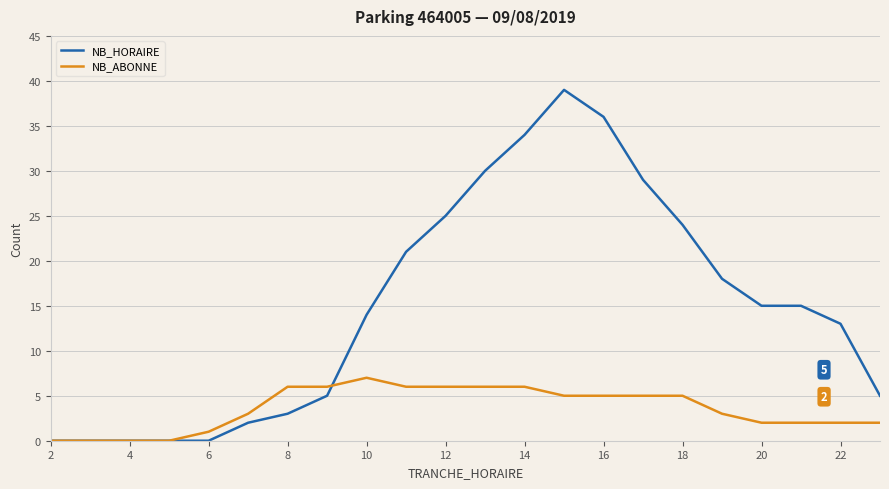

List the series in order of their overall mean, lowest first.

NB_ABONNE, NB_HORAIRE